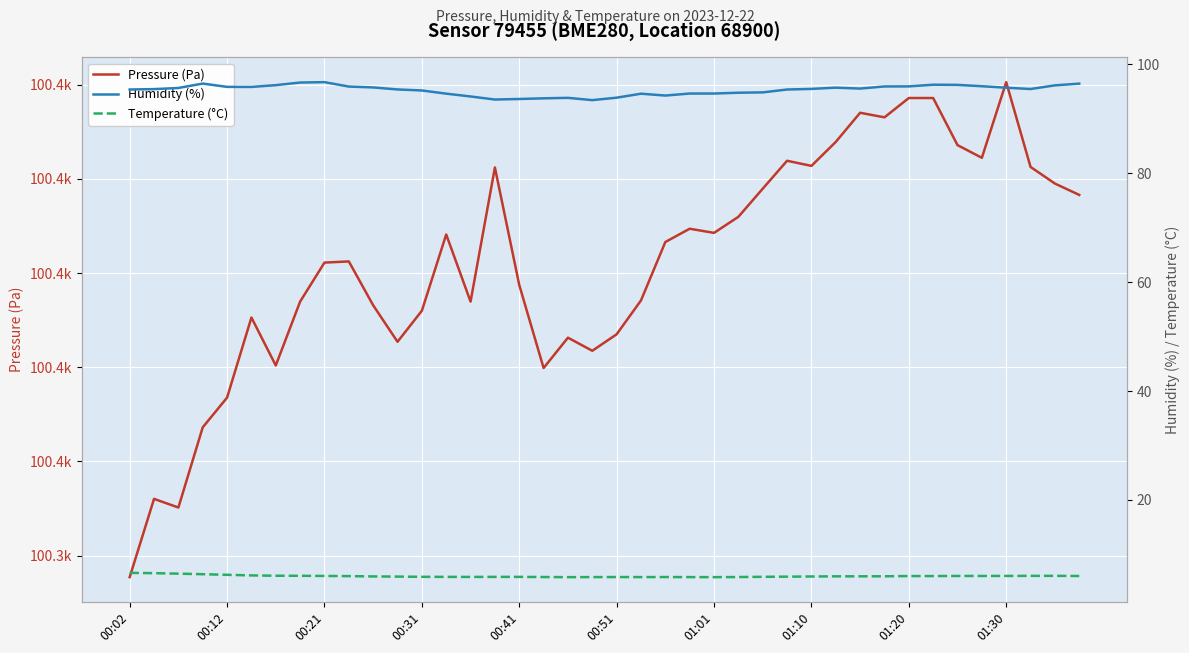

What is the spread (max minus min) of values at 25?

100406.1